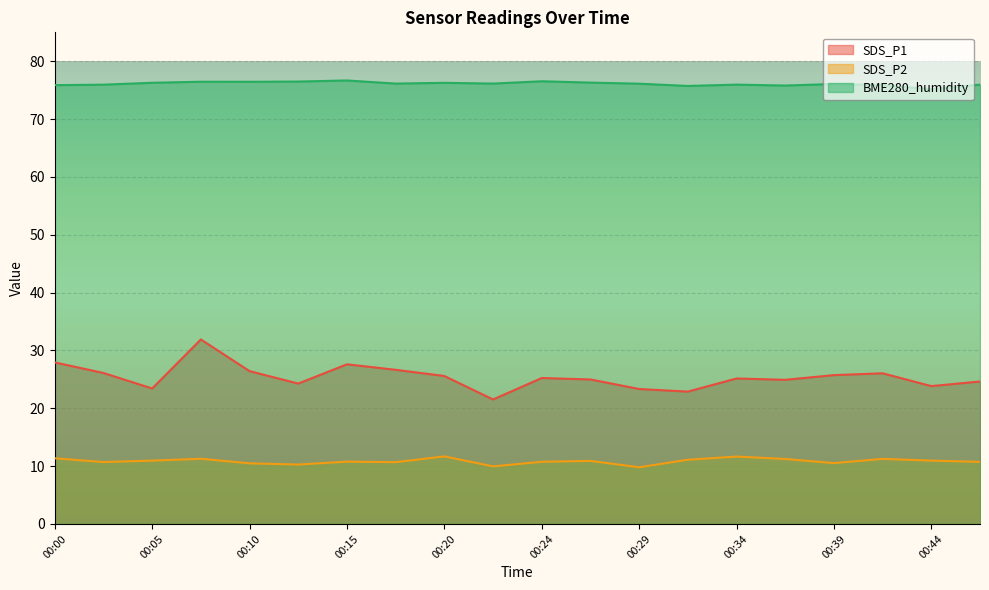

Reading right to left, extract all data points from this chart.

SDS_P1: 24.6	23.8	26.1	25.7	24.9	25.1	22.9	23.3	25.0	25.2	21.5	25.6	26.6	27.6	24.3	26.4	31.9	23.4	26.1	27.9
SDS_P2: 10.7	10.9	11.2	10.5	11.2	11.7	11.1	9.8	10.9	10.8	9.9	11.7	10.7	10.8	10.3	10.5	11.3	10.9	10.7	11.3
BME280_humidity: 76.0	75.2	75.9	76.1	75.8	76.0	75.7	76.1	76.3	76.5	76.1	76.3	76.1	76.7	76.5	76.5	76.5	76.3	76.0	75.9